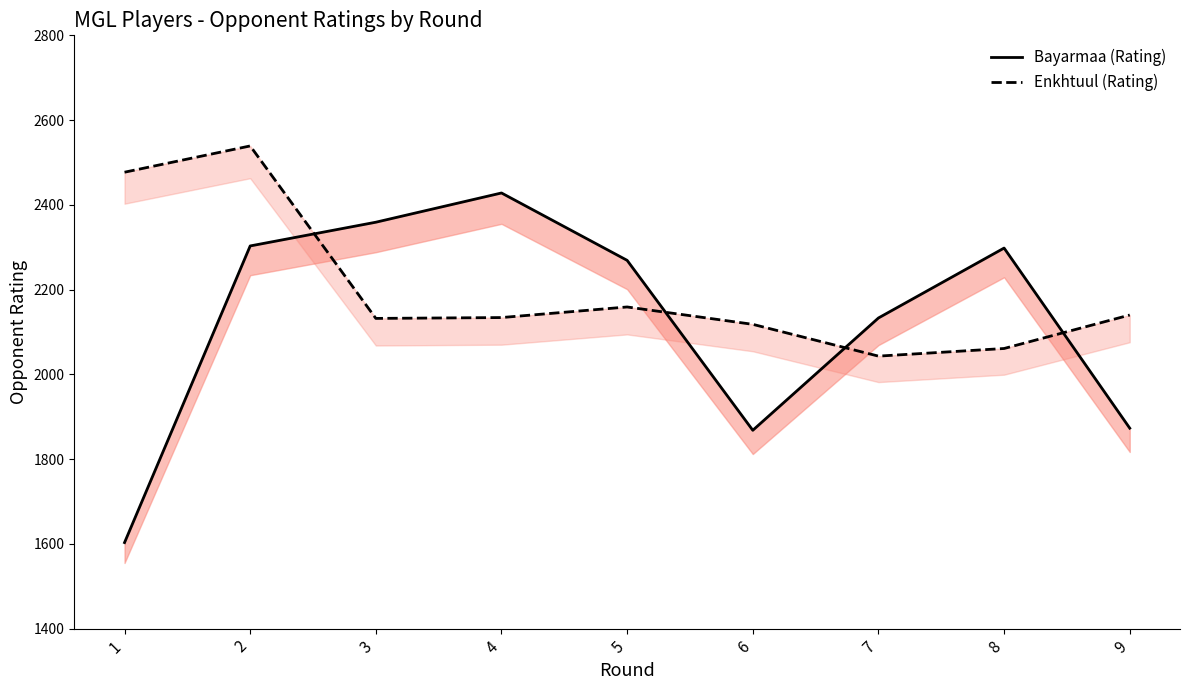

Which series has the widest spread of values?

Bayarmaa (Rating)